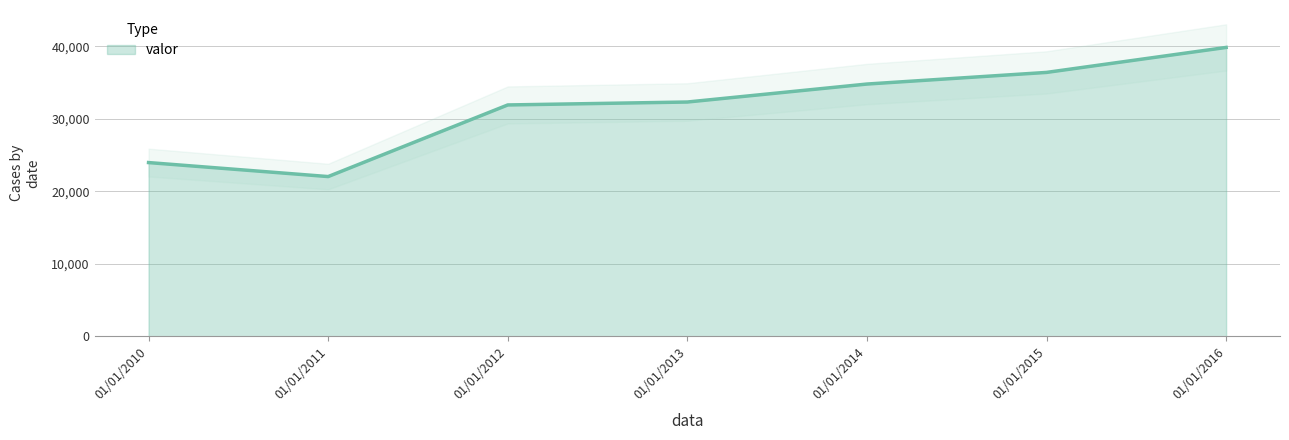

List the labels in order of value, smallest first.

01/01/2011, 01/01/2010, 01/01/2012, 01/01/2013, 01/01/2014, 01/01/2015, 01/01/2016